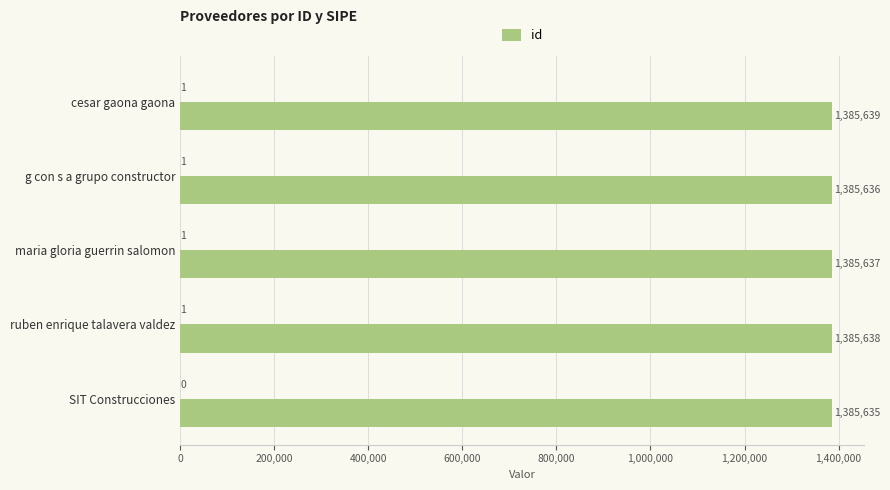

At which label is id closest to 1385637?

maria gloria guerrin salomon